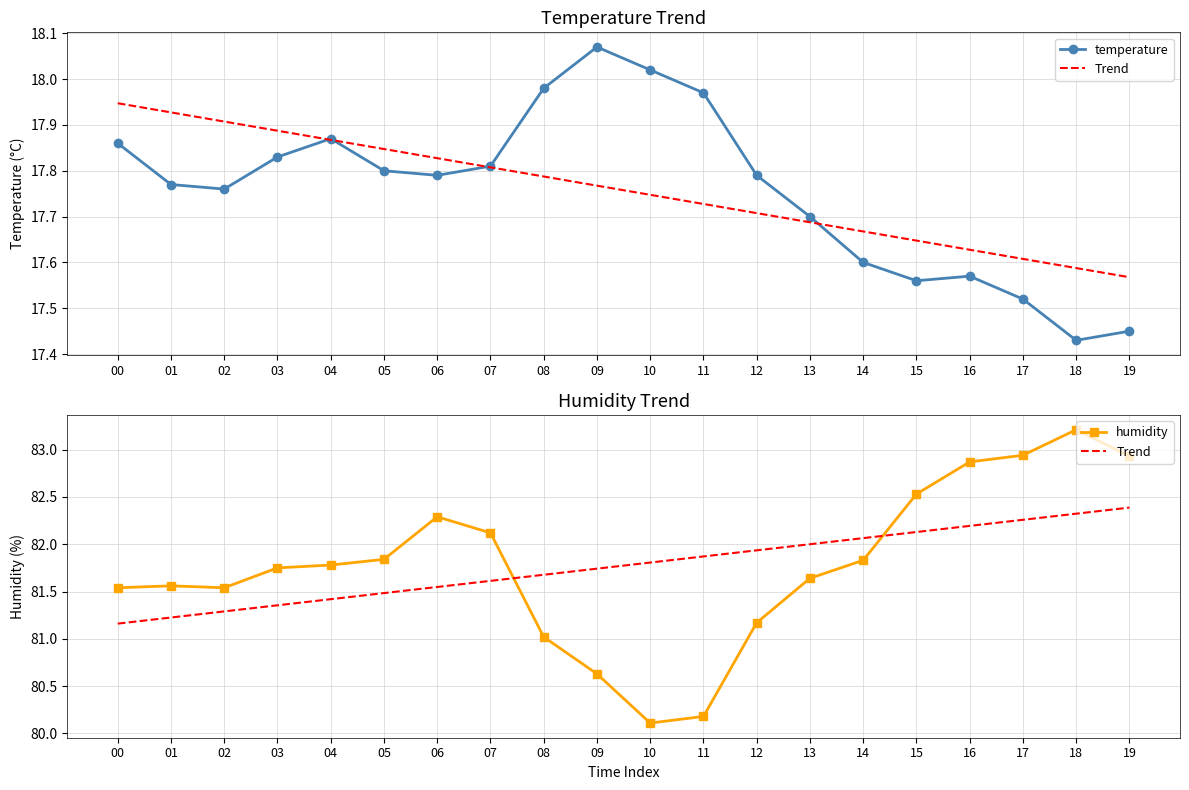

Does the chart have visible grid lines?

Yes